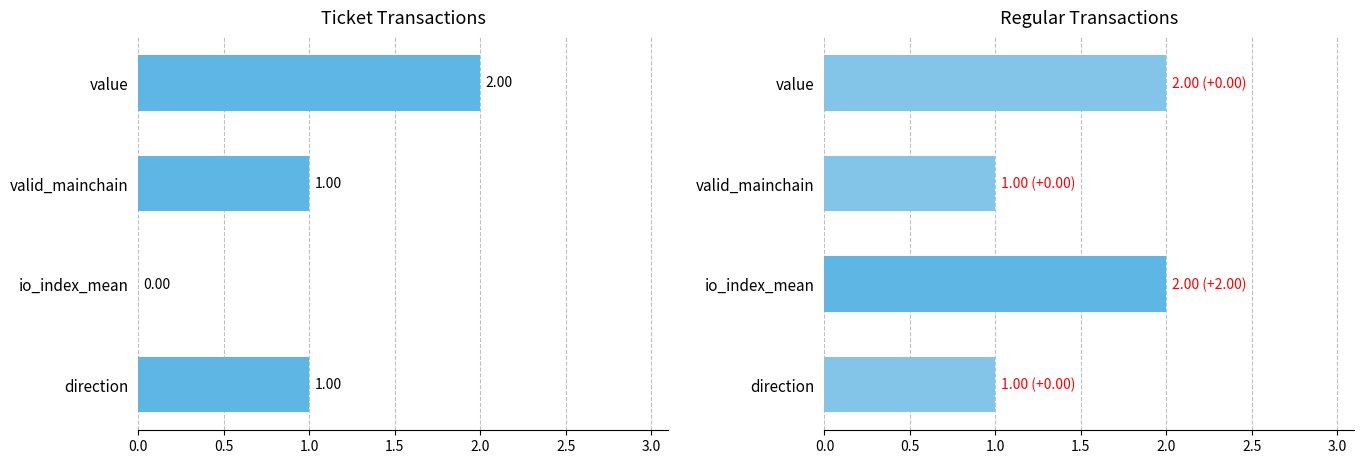

What is the spread (max minus min) of values at io_index_mean?

2.0